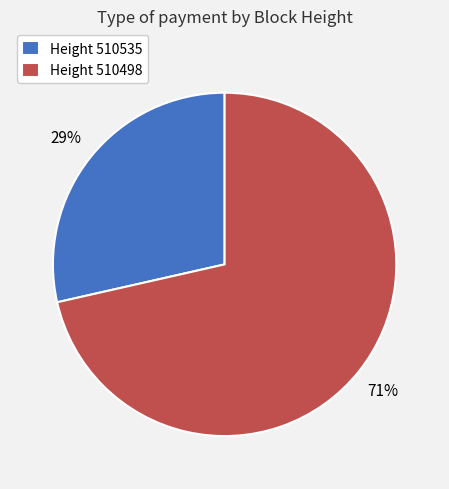

What is the ratio of the value at Height 510535 to the value at Height 510498?

0.4